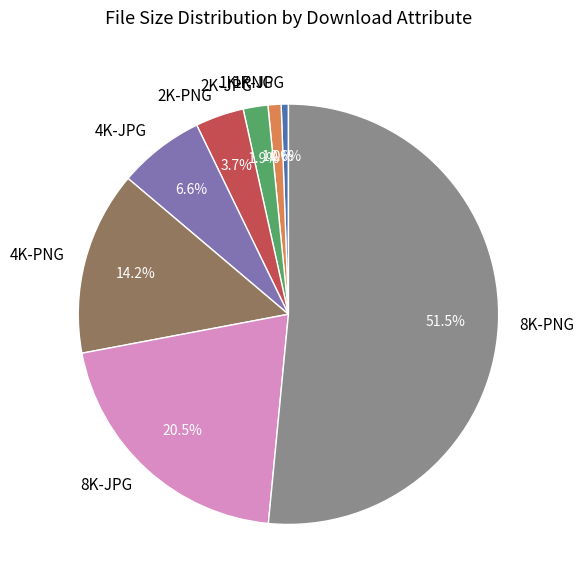

Between 8K-PNG and 2K-PNG, which is larger?

8K-PNG